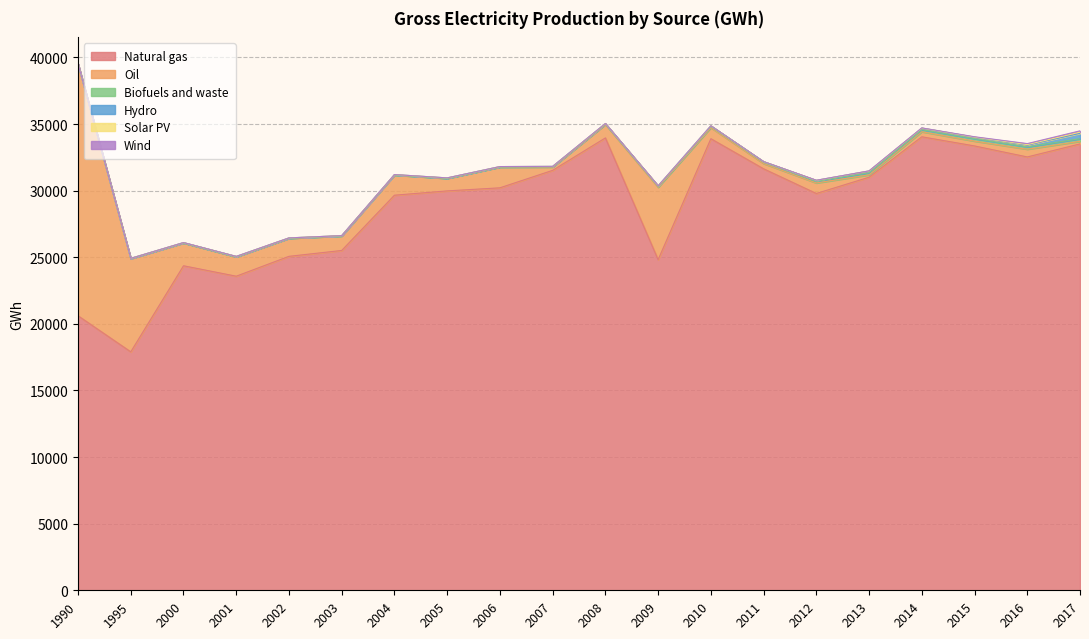

Rank the series at 1995 from highest to lowest value.

Natural gas, Oil, Hydro, Biofuels and waste, Solar PV, Wind